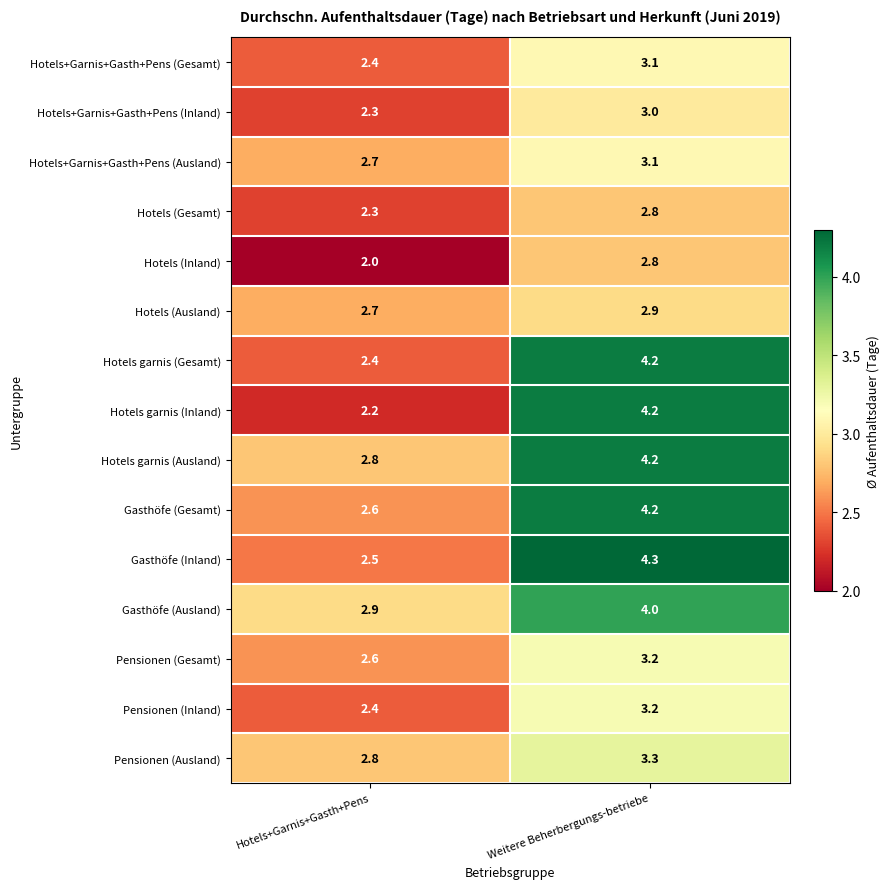

Which series has the largest range (max minus min)?

Hotels garnis (Inland)